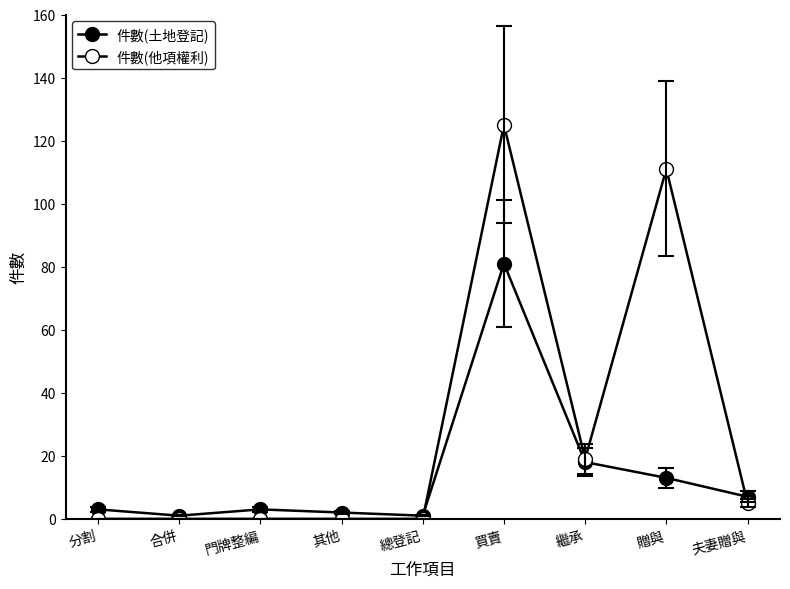

What is the spread (max minus min) of values at 買賣?

44